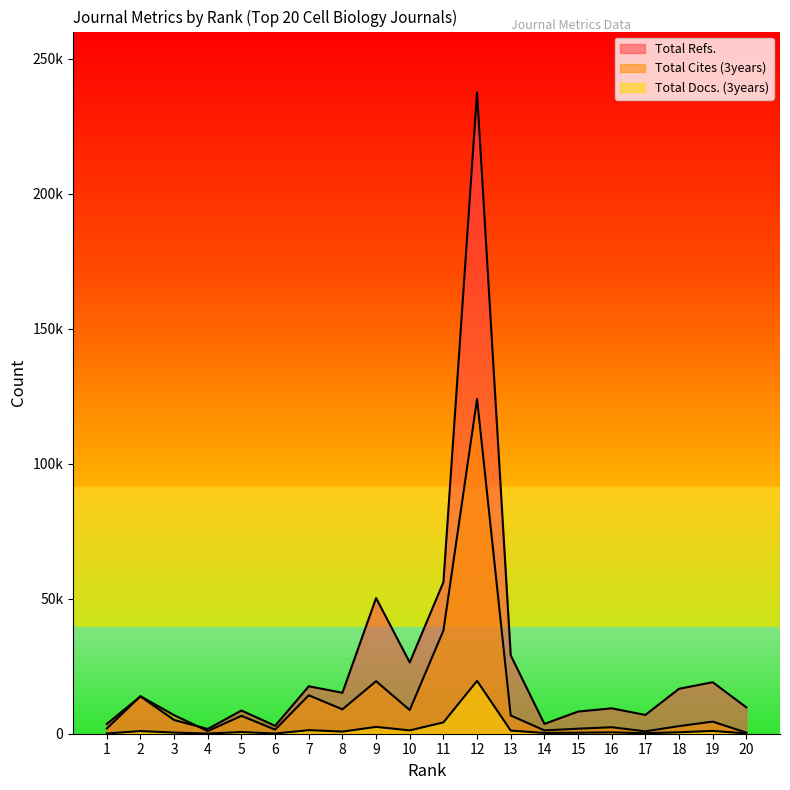

What value does the Total Docs. (3years) series have at 9, to the nearest 100?

2500